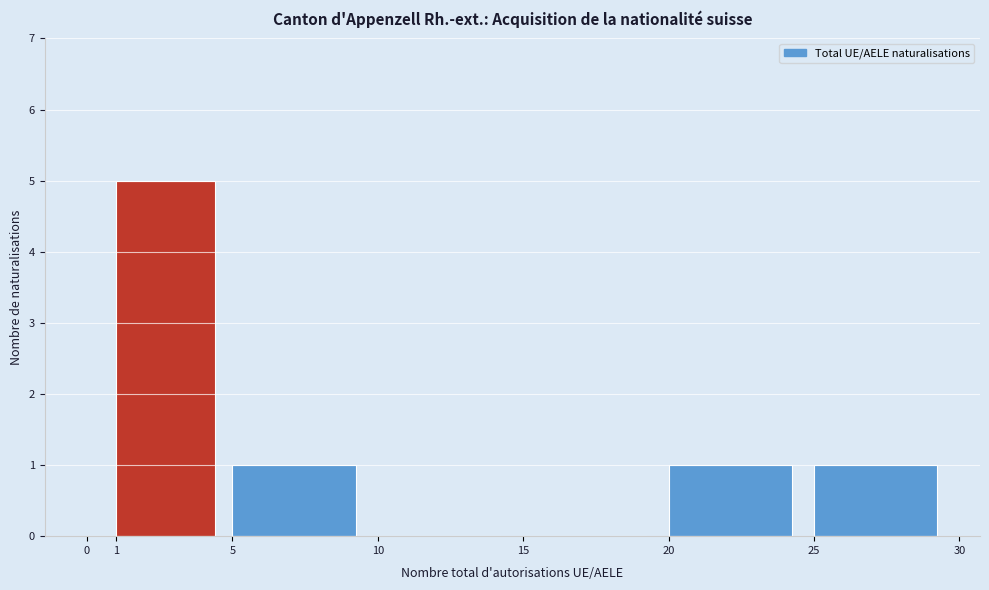

Which range on the x-axis has the tallest bar?

1 to 5